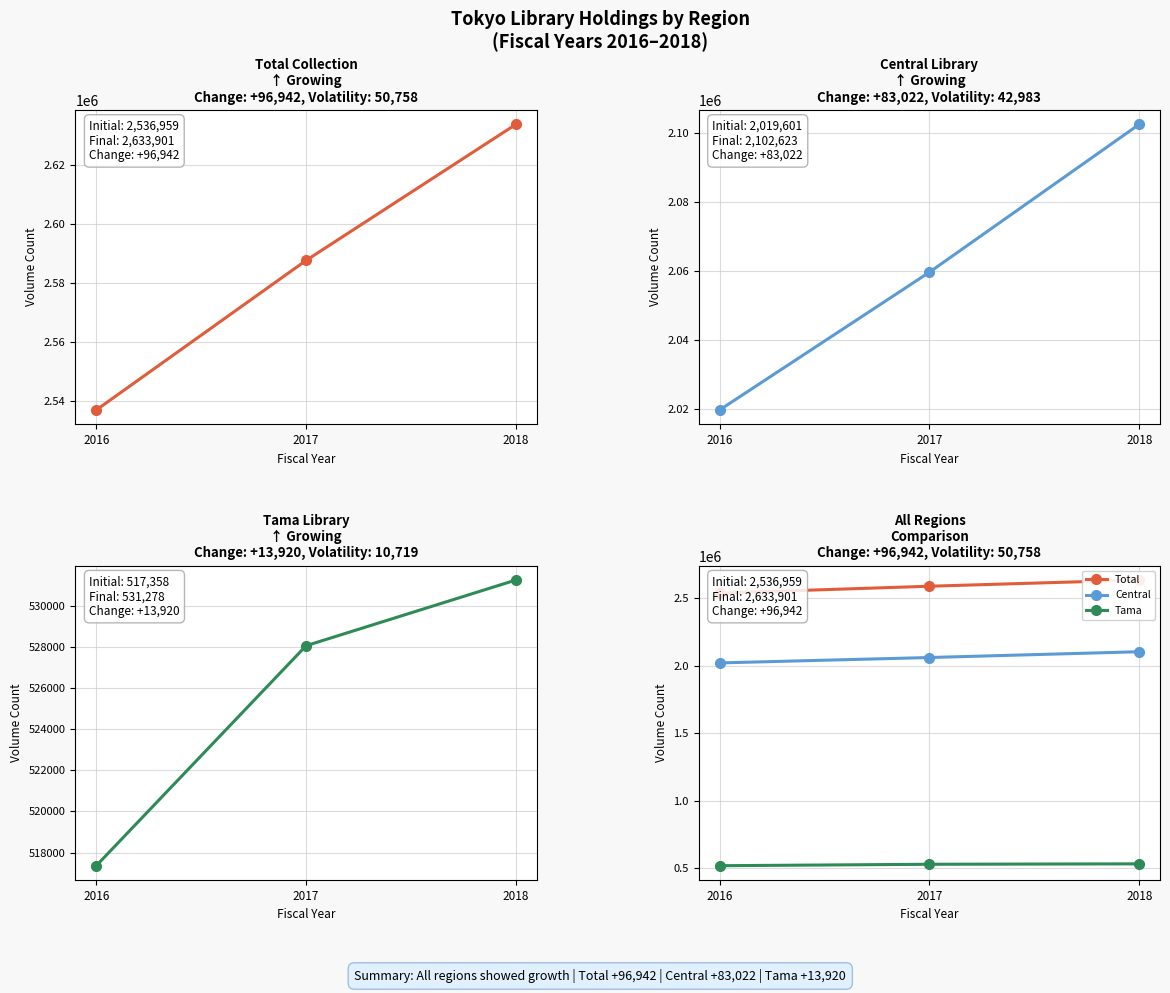

The Central series shows 2059640 at 2017. True or false?

True